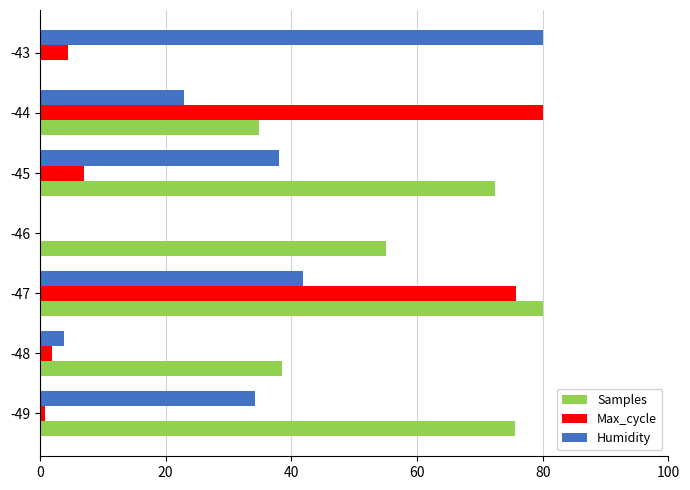

Which series changed the most between -49 and -43?

Samples